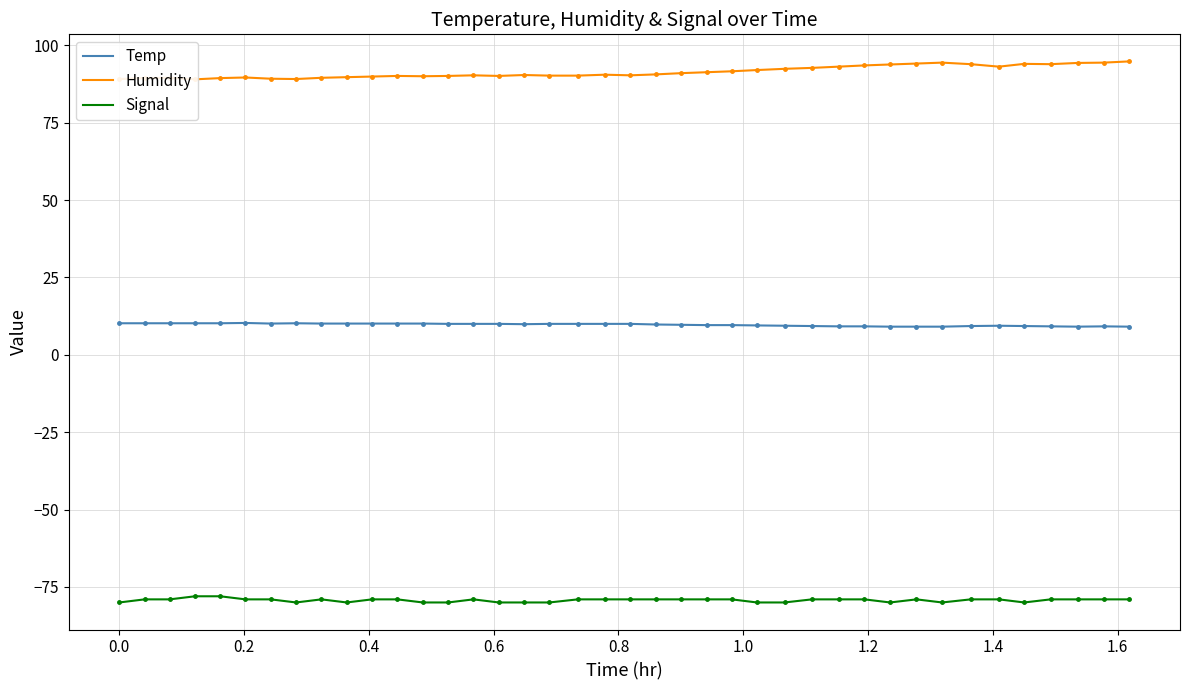

What is the maximum value for Temp?

10.3